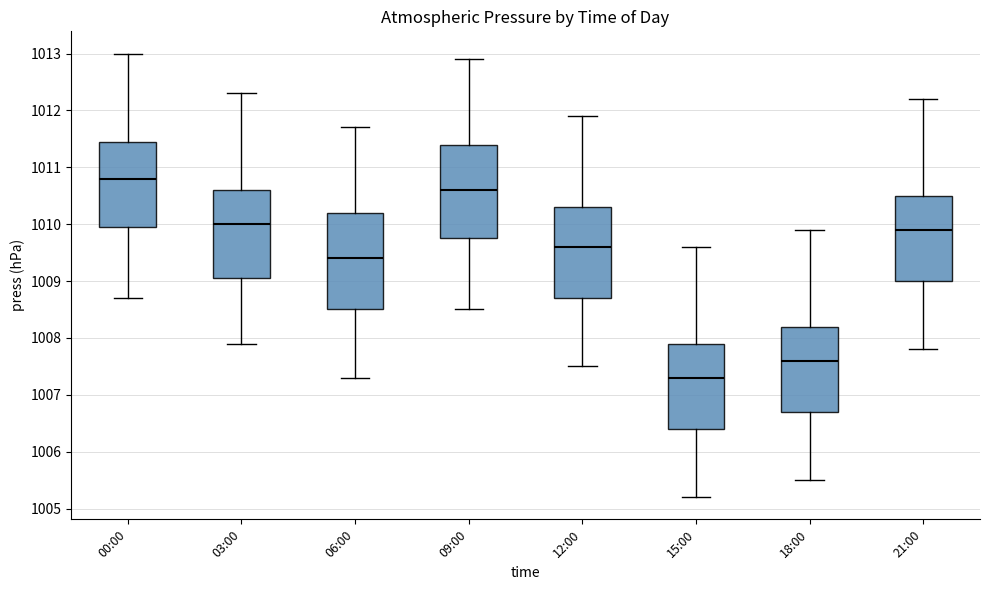

Which box has the highest median line?

00:00